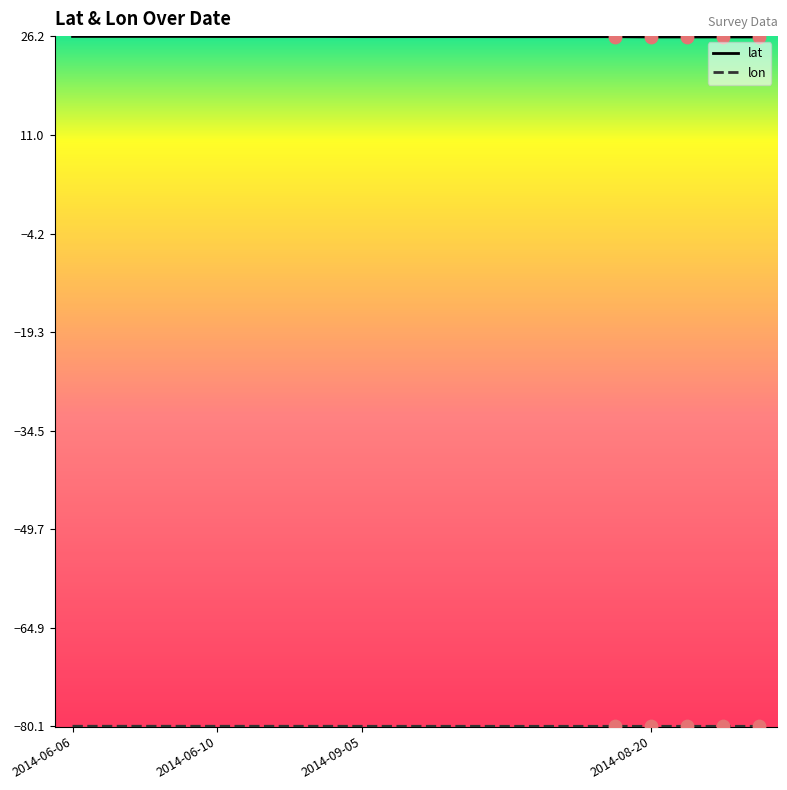

Which series has the largest total across all categories?

lat